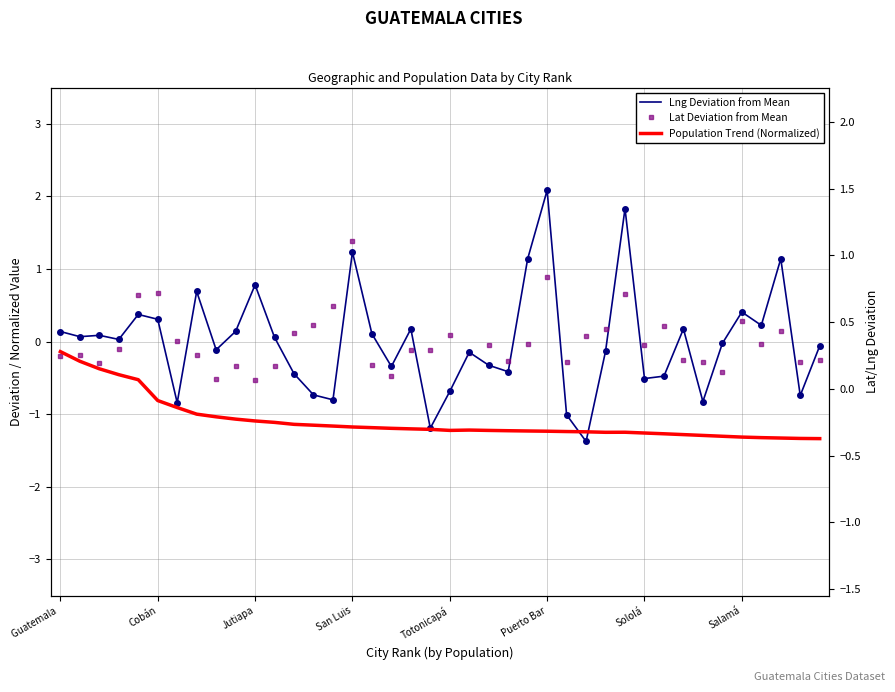

List the series in order of their peak value, highest first.

Lng Deviation from Mean, Lat Deviation from Mean, Population Trend (Normalized)